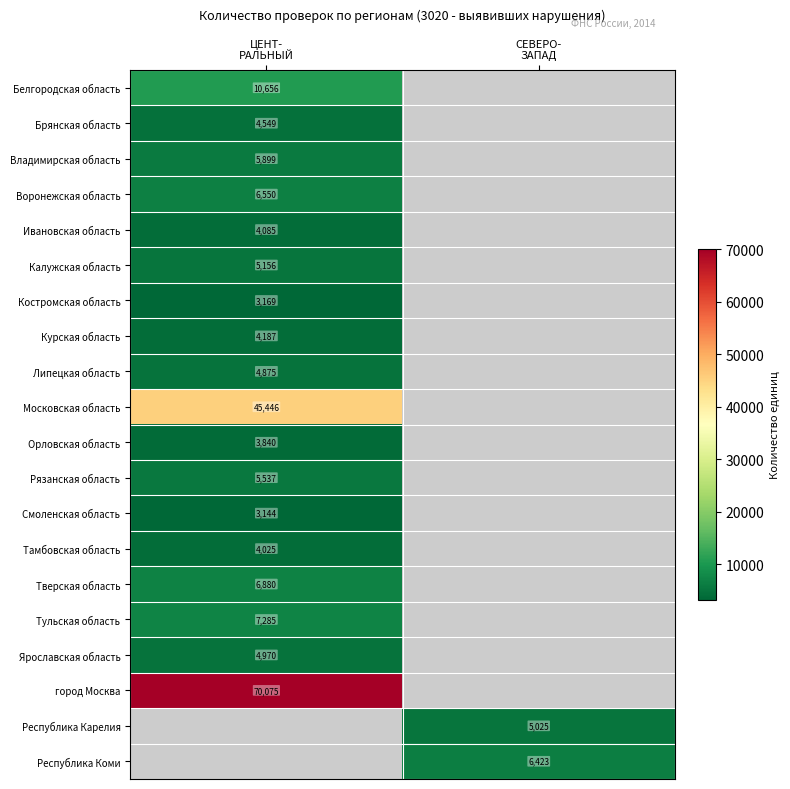

What is the greatest value displayed?

70075.0